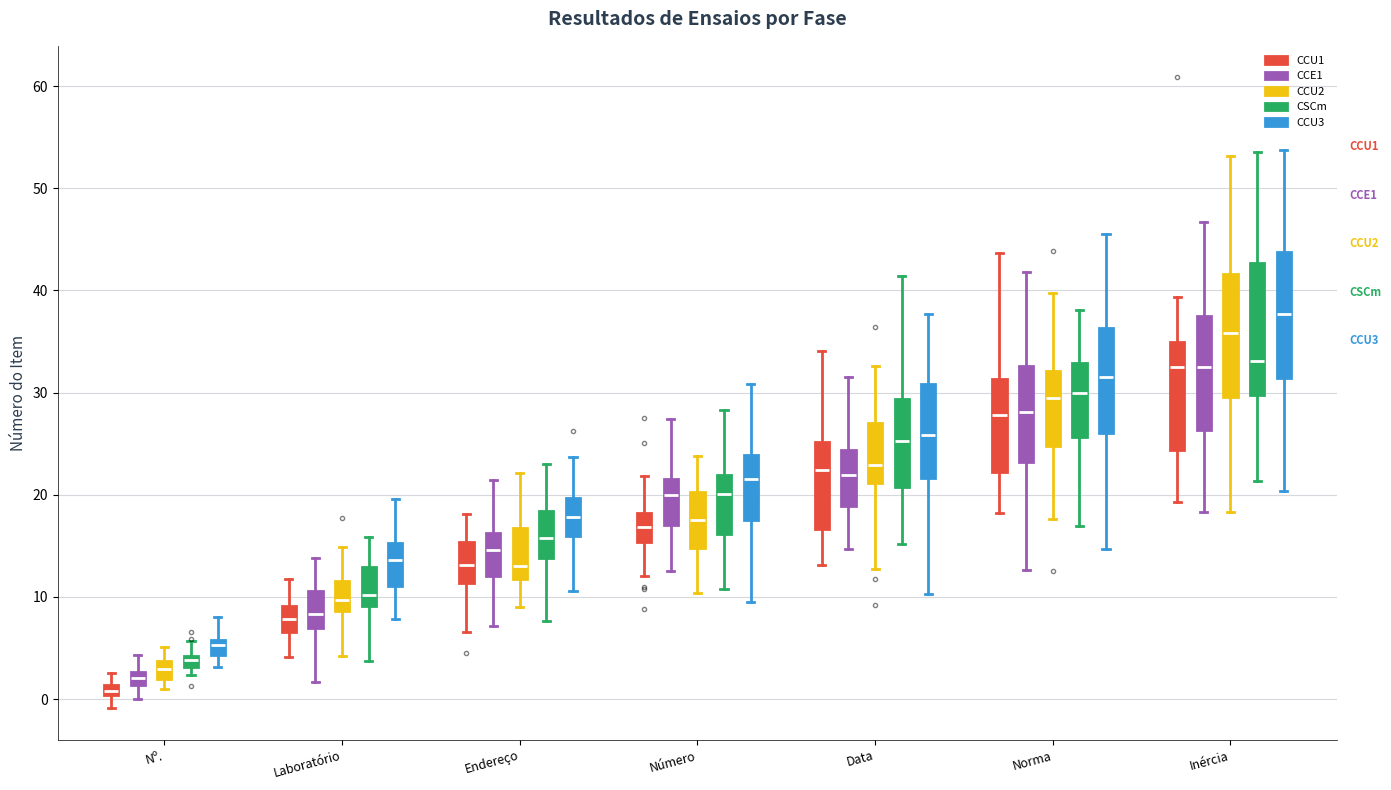

Which box has the lowest median line?

Nº. (CCU1)